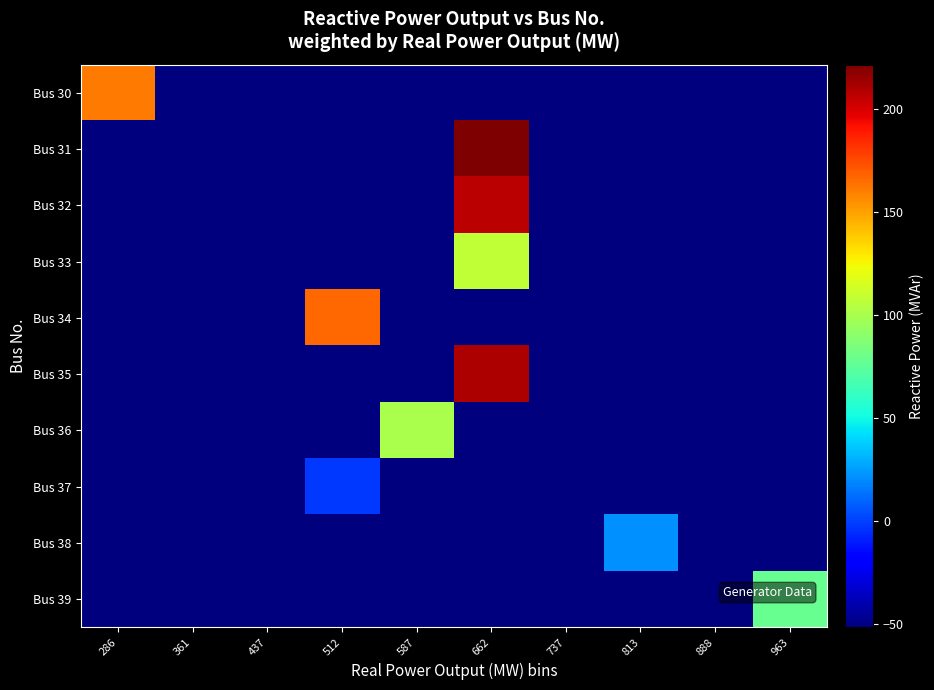

Which series changed the most between 437 and 587?

Bus 36